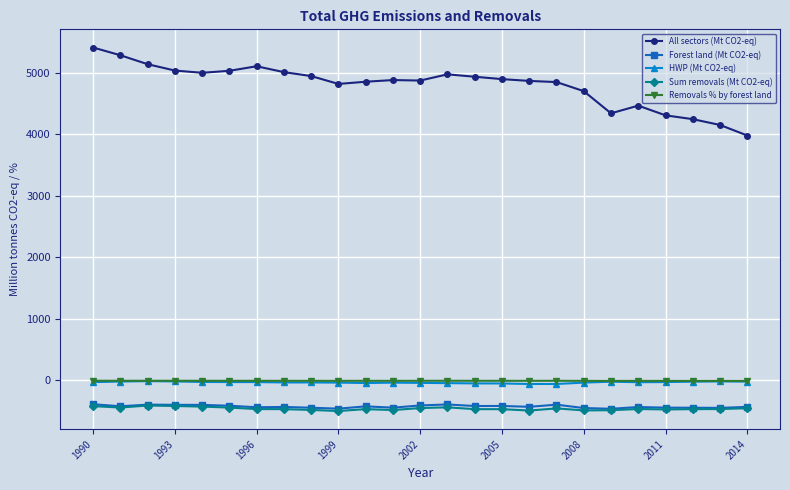

True or false: Forest land (Mt CO2-eq) and Removals % by forest land cross at least once.

False